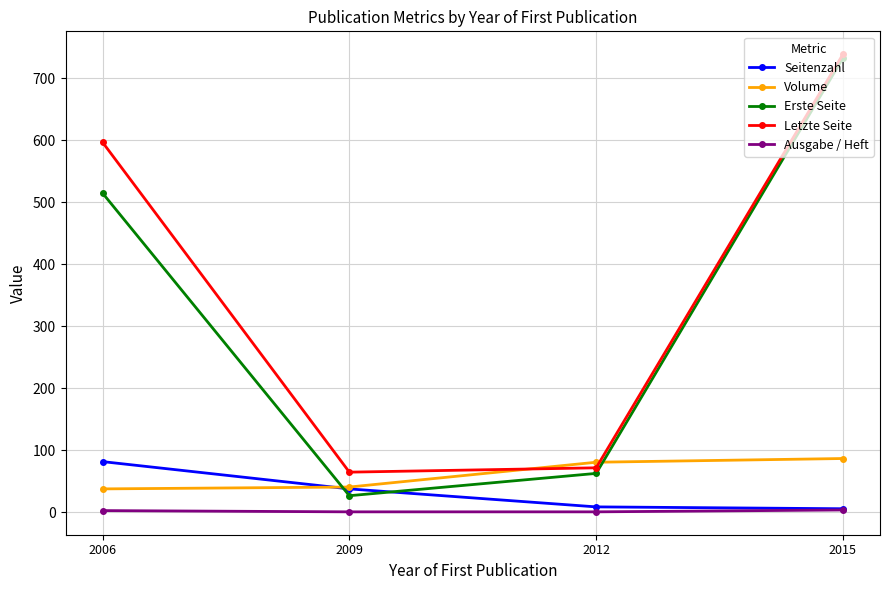

What is the minimum value shown in the chart?

1